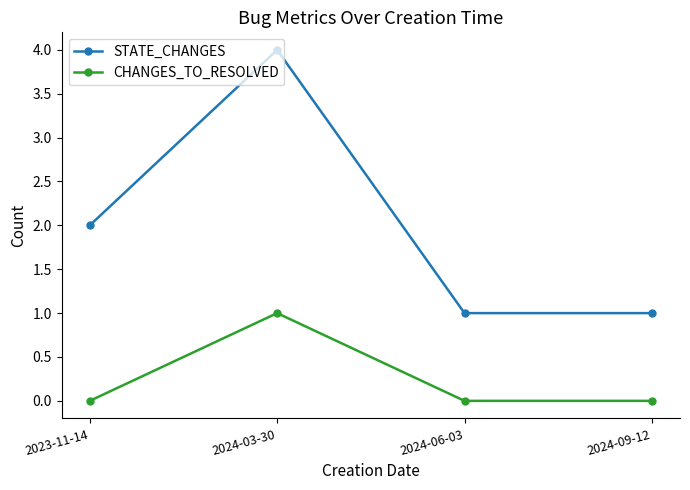

Is this an area chart (filled region under the line)?

No